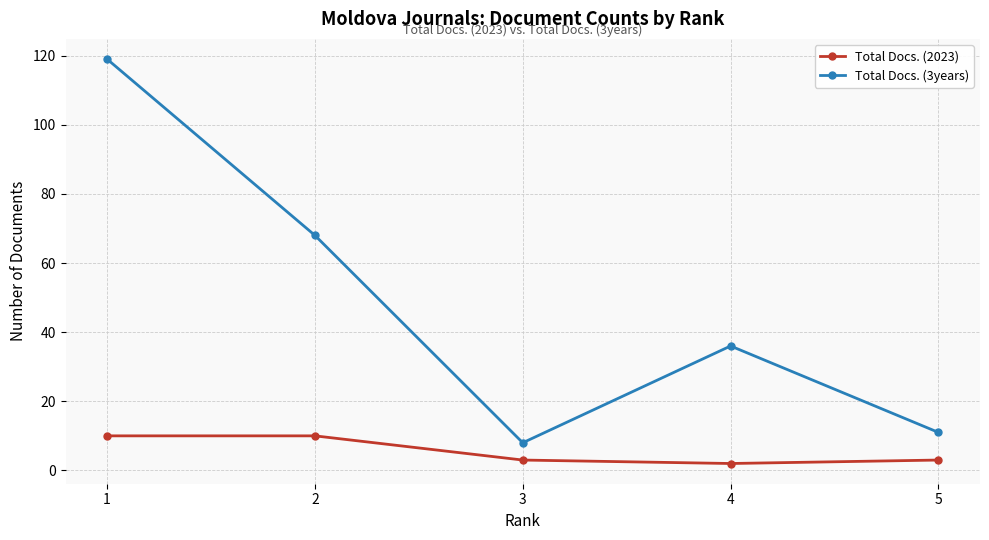

Which series has the largest range (max minus min)?

Total Docs. (3years)